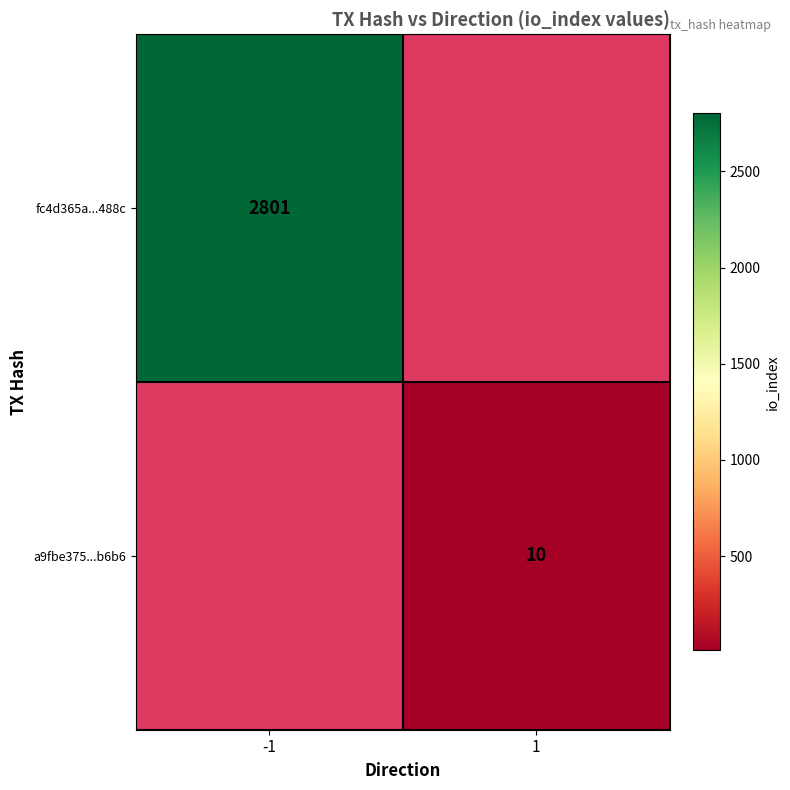

Rank the series at -1 from highest to lowest value.

fc4d365a...488c, a9fbe375...b6b6